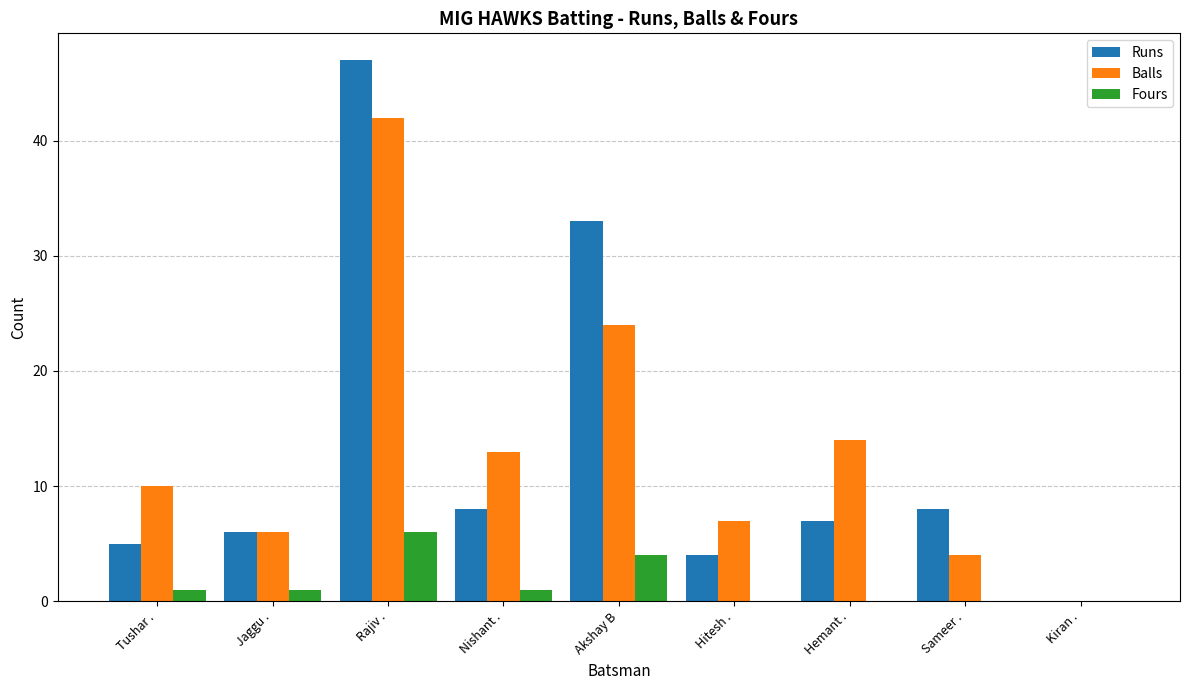

What is the total value across all series at Rajiv .?

95